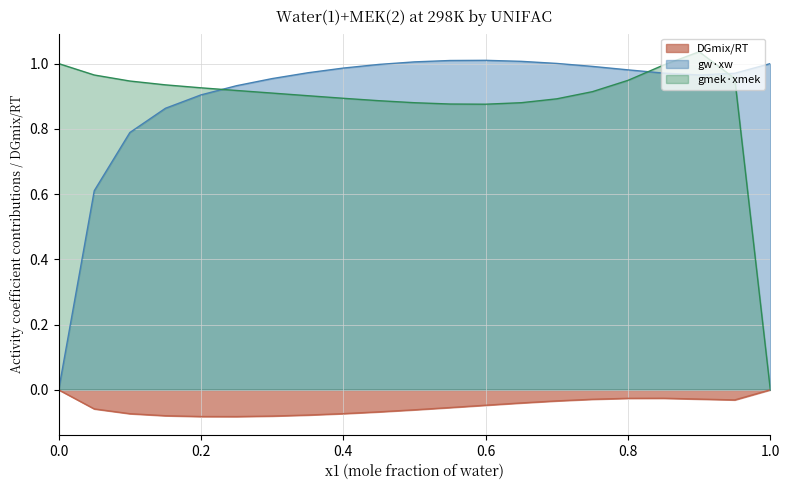

True or false: gw*xw has more than 0 points higher than both neighbors.

True